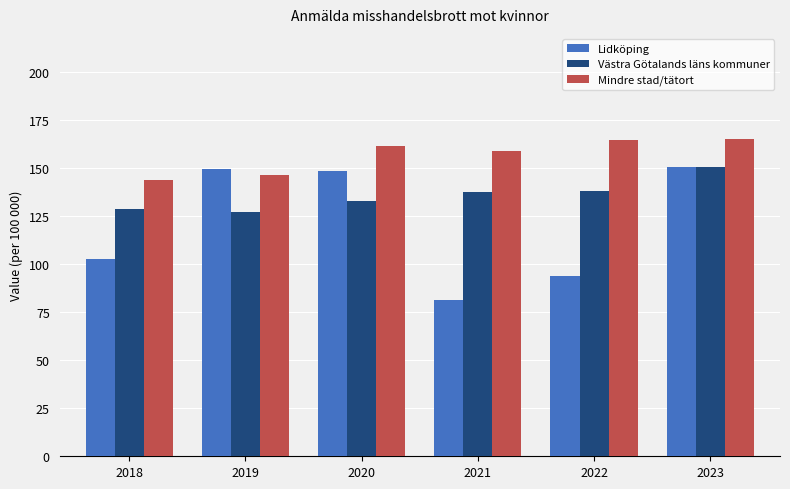

What is the lowest value of the Lidköping series?

81.6